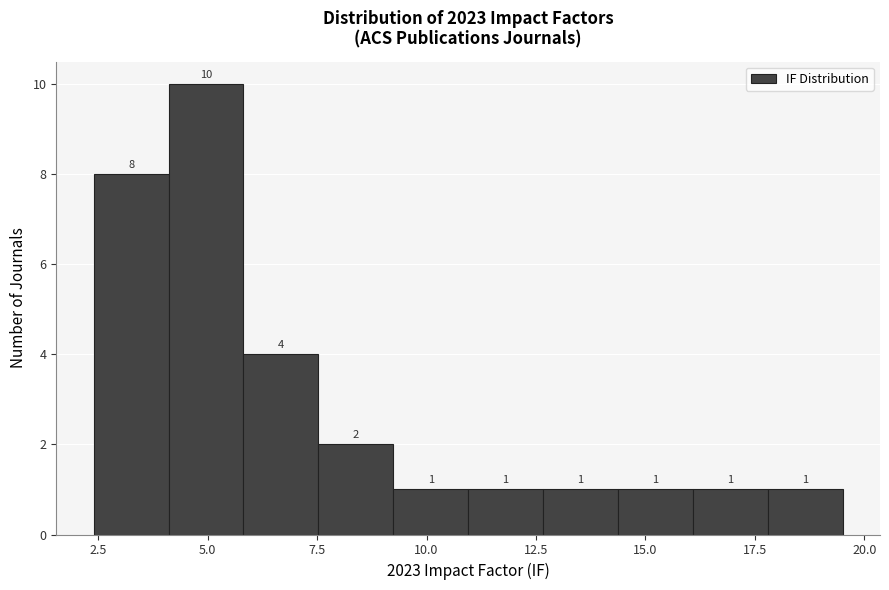

Read against the x-axis, roughly where is the centre of the tallest bar?

5.0